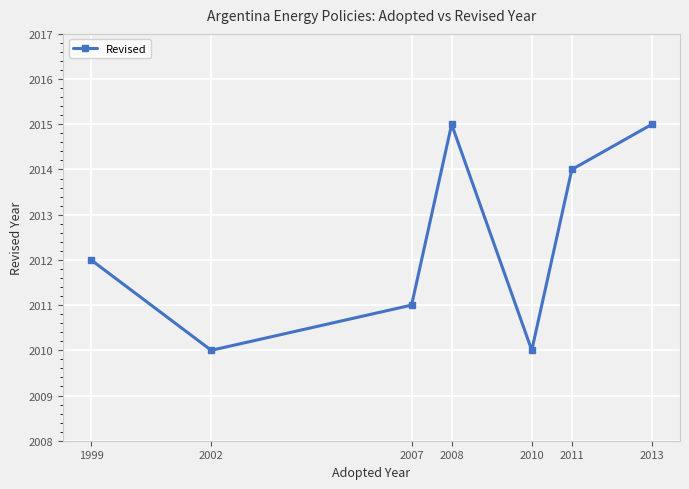

What is the greatest value displayed?

2015